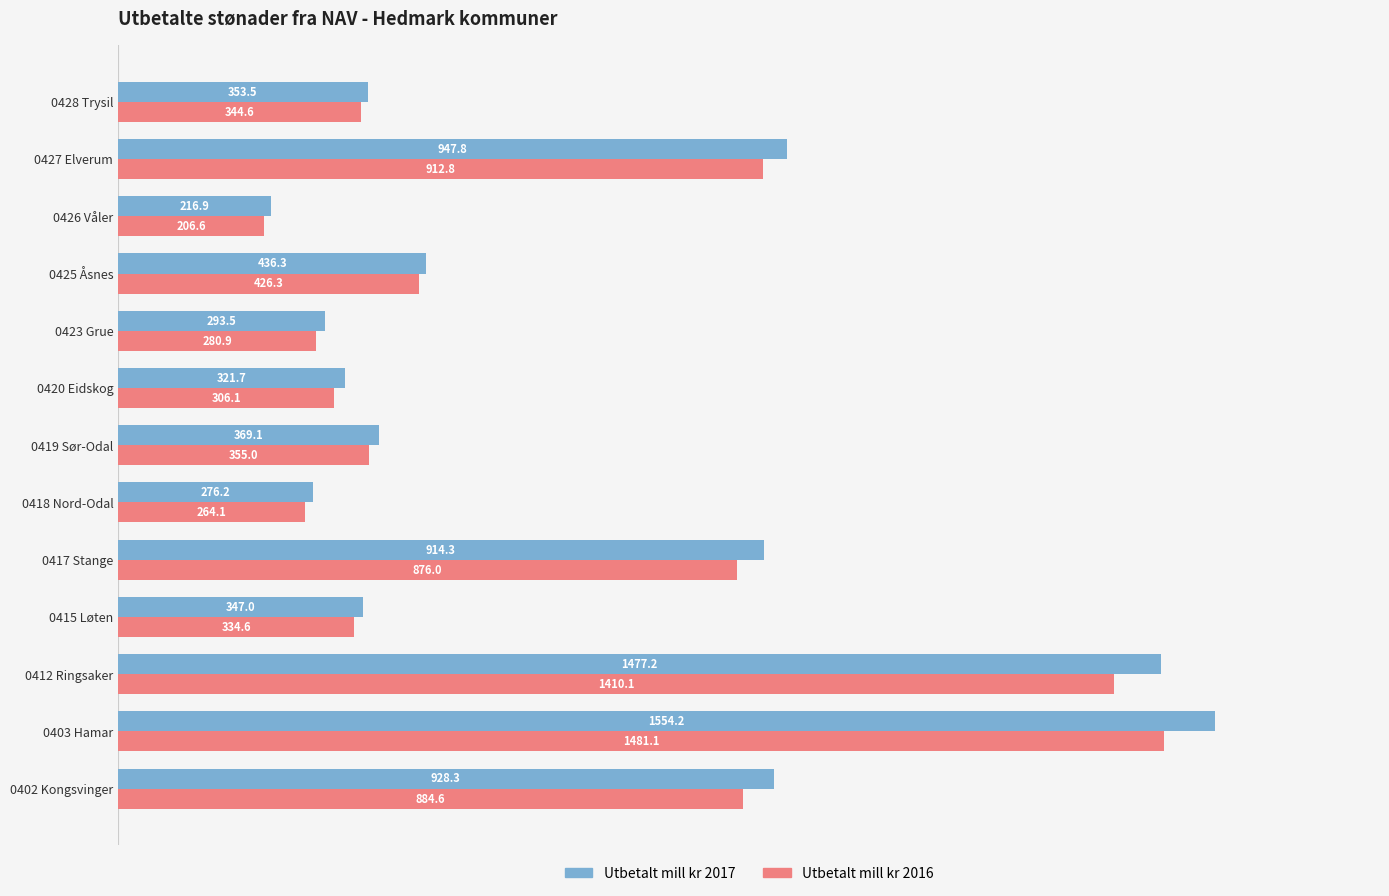

At which label does Utbetalt mill kr 2016 reach its peak?

0403 Hamar